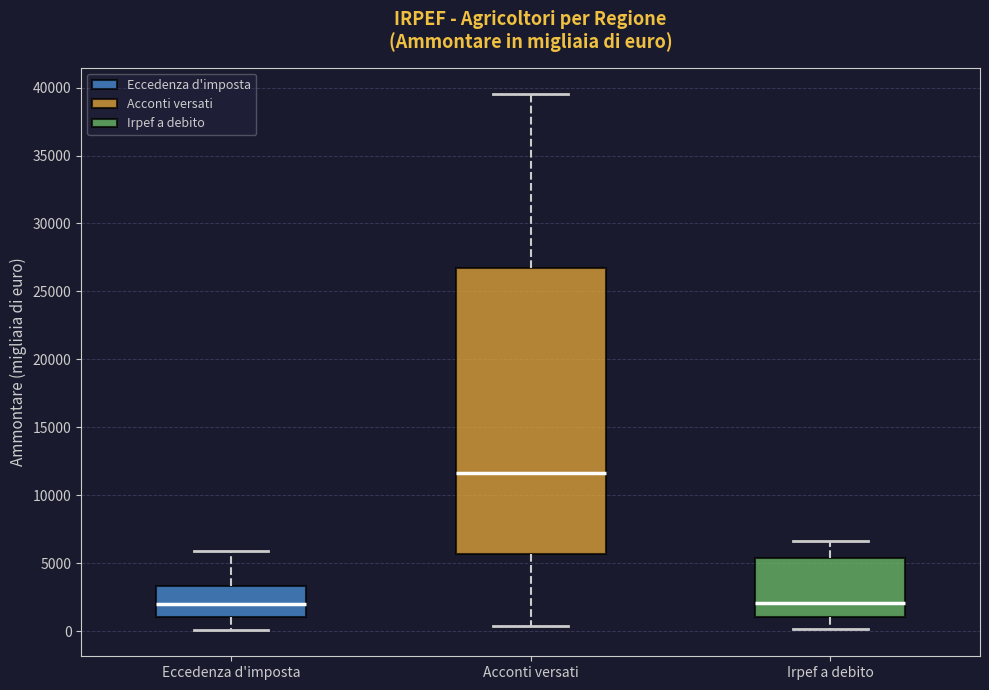

Reading left to right, transcribe this box plot: for each box, give where its median line is, the range the box spans, and where its two whiskers end, as read against the y-axis. The values are not printed on the chart, so give them approximately, as read against the axis.

Eccedenza d'imposta: median 2000, box 1000 to 3500, whiskers 0 to 6000
Acconti versati: median 11500, box 5500 to 26500, whiskers 500 to 39500
Irpef a debito: median 2000, box 1000 to 5500, whiskers 0 to 6500